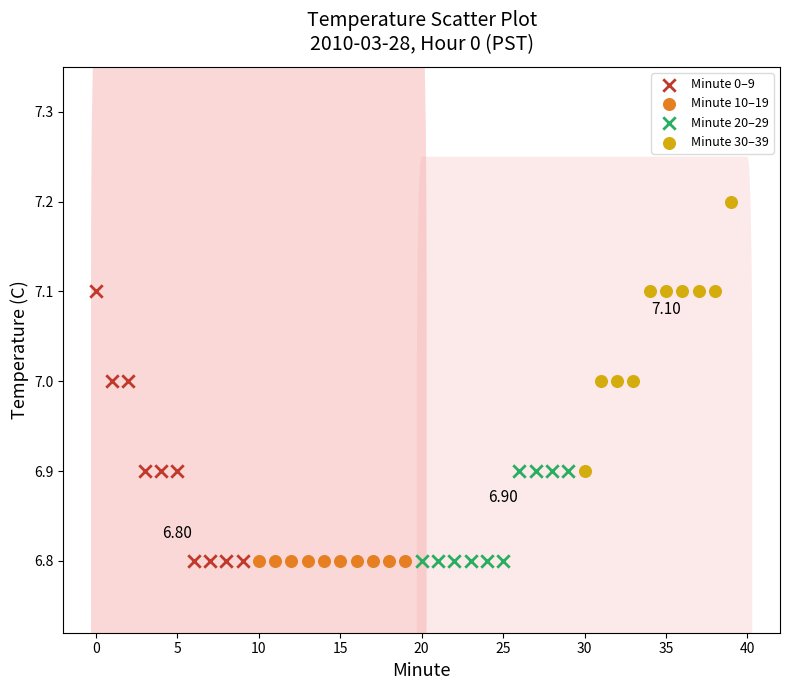

What are all the series names shown in the legend?

Minute 0–9, Minute 10–19, Minute 20–29, Minute 30–39